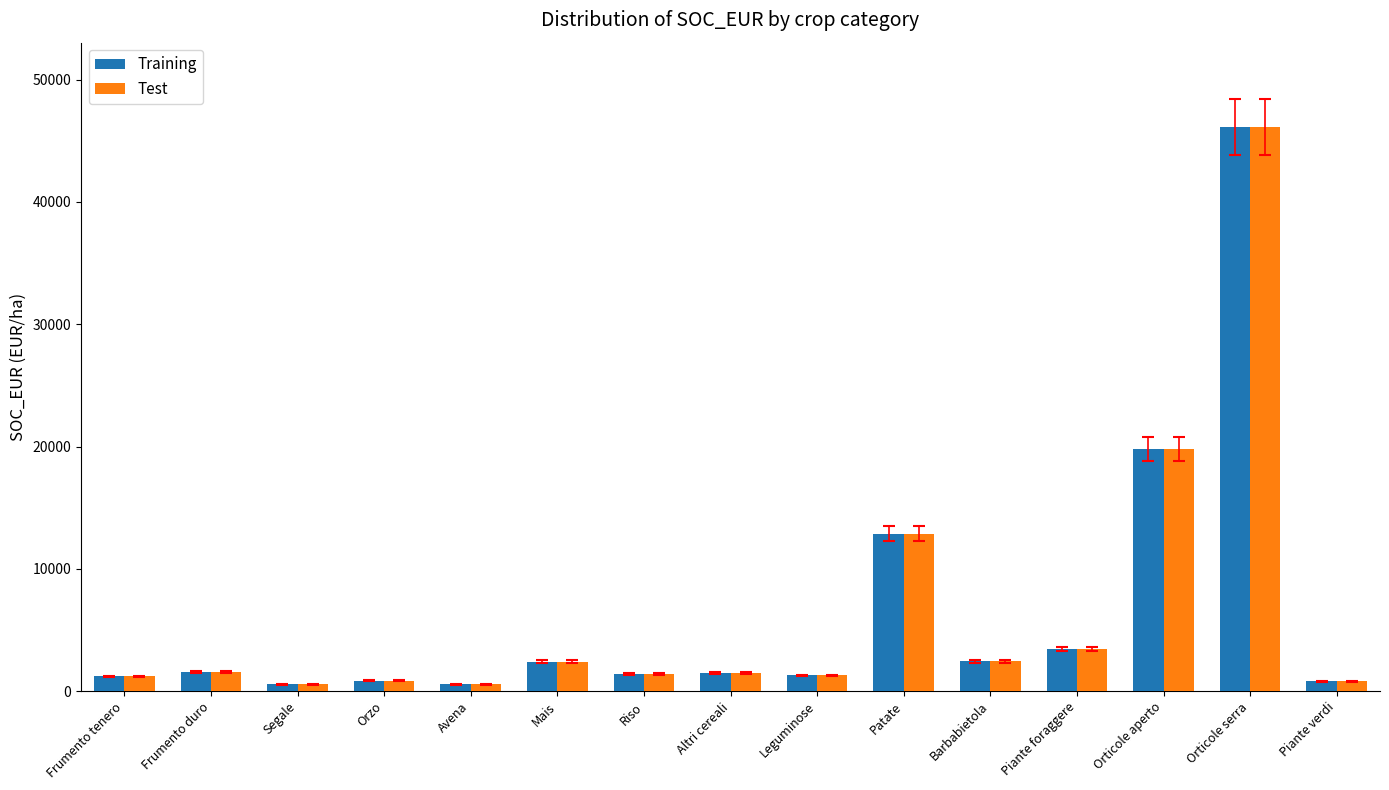

What is the label of the 15th bar from the left?

Piante verdi